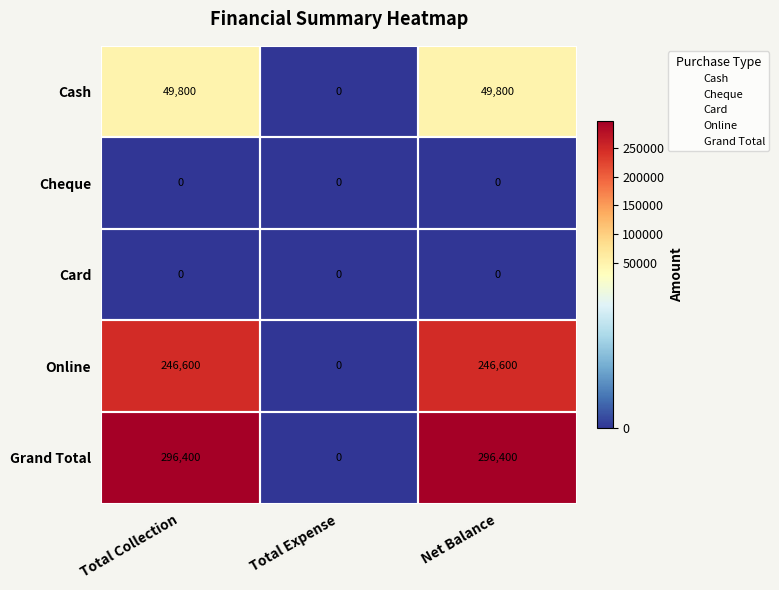

What value does the Grand Total series have at Total Collection, to the nearest 10?

296400